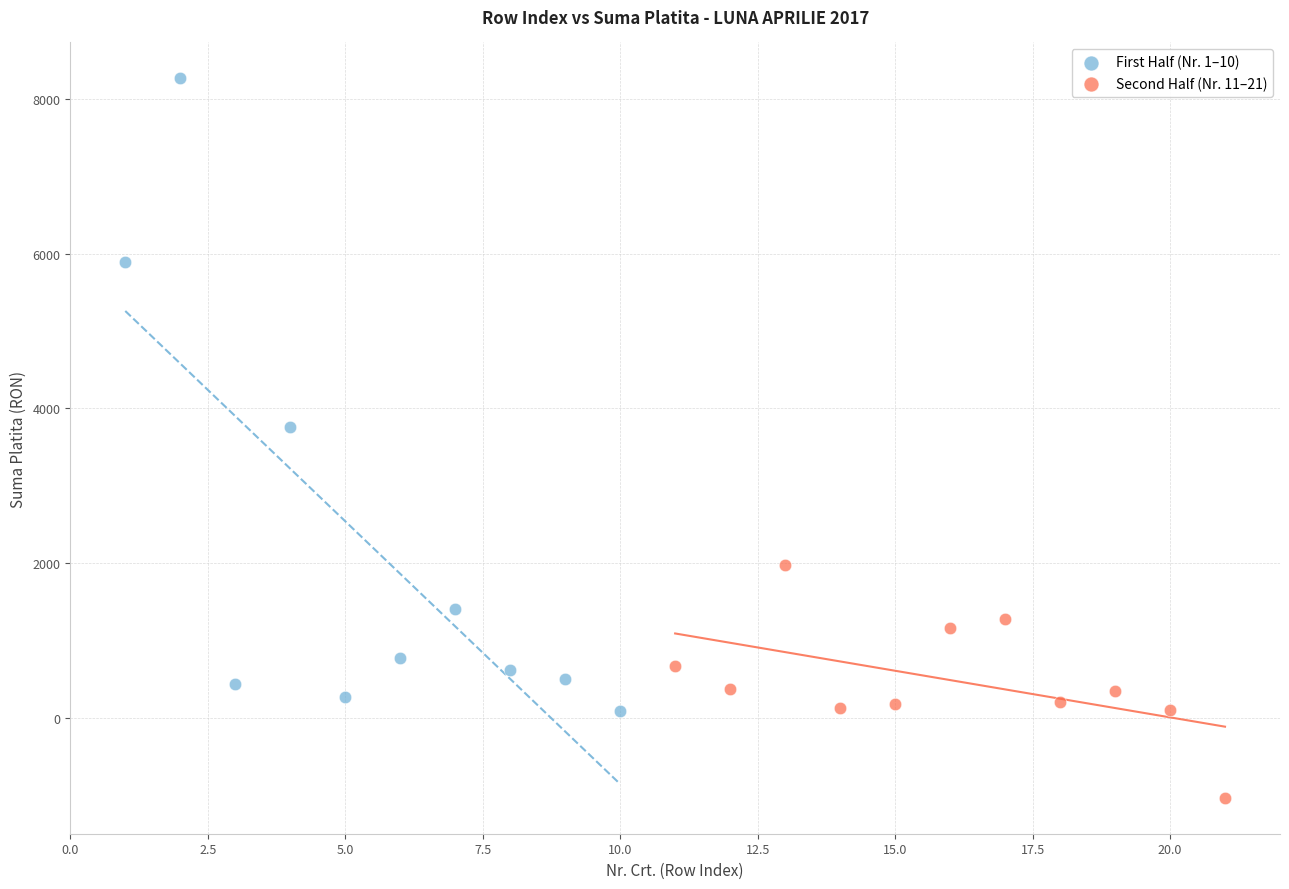

What are all the series names shown in the legend?

First Half (Nr. 1–10), Second Half (Nr. 11–21)